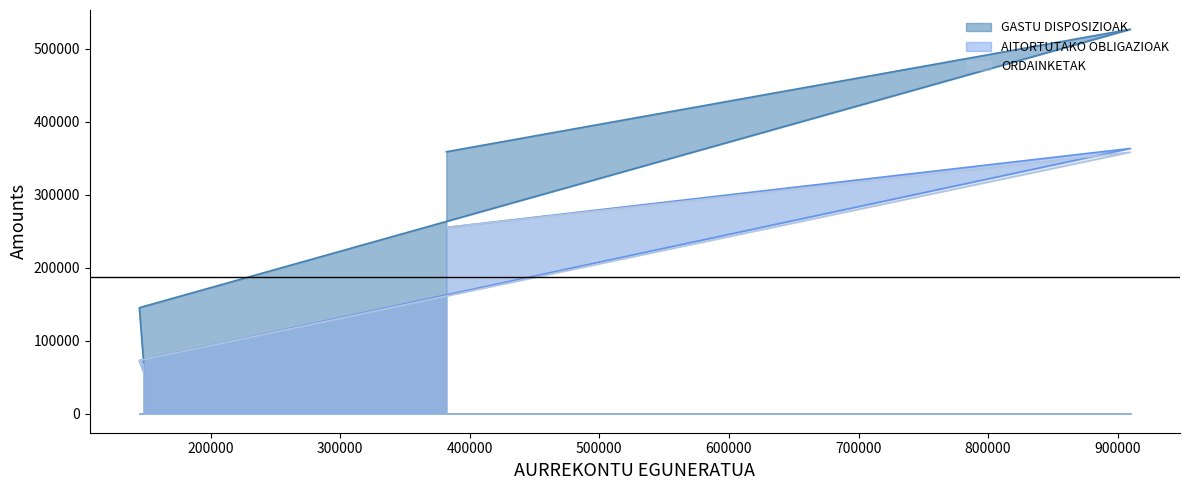

True or false: AITORTUTAKO OBLIGAZIOAK and ORDAINKETAK intersect in this chart.

False